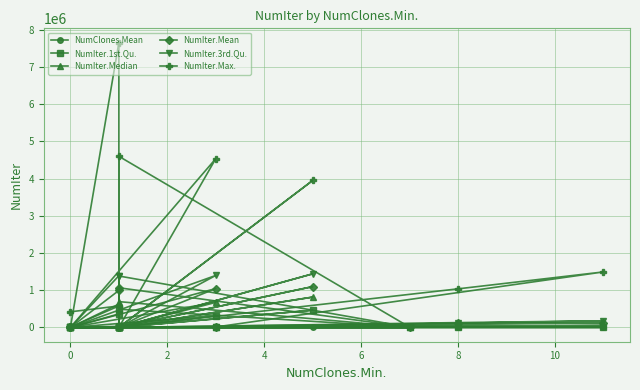

Count the number of data series in this chart.

6